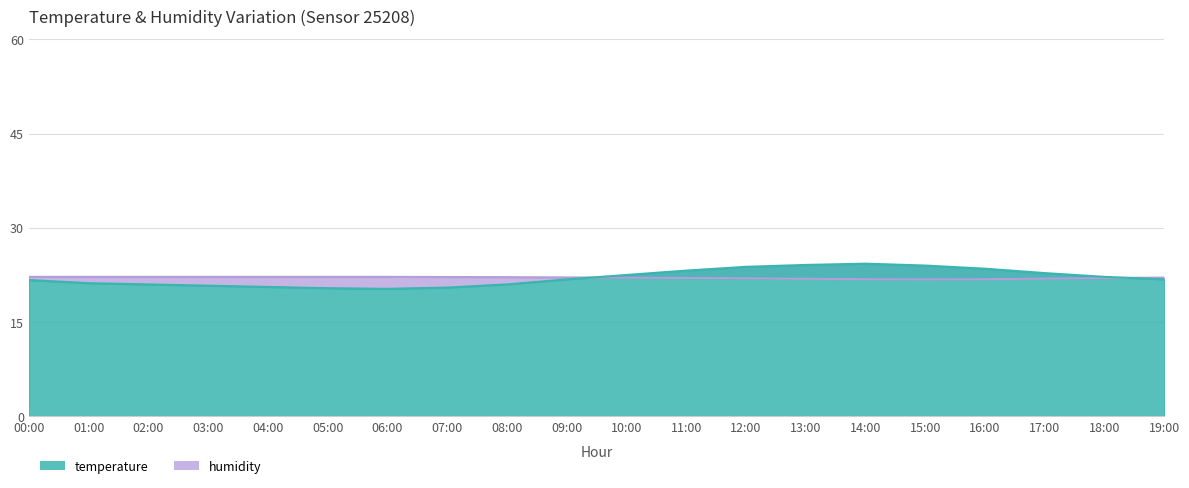

What are all the series names shown in the legend?

temperature, humidity